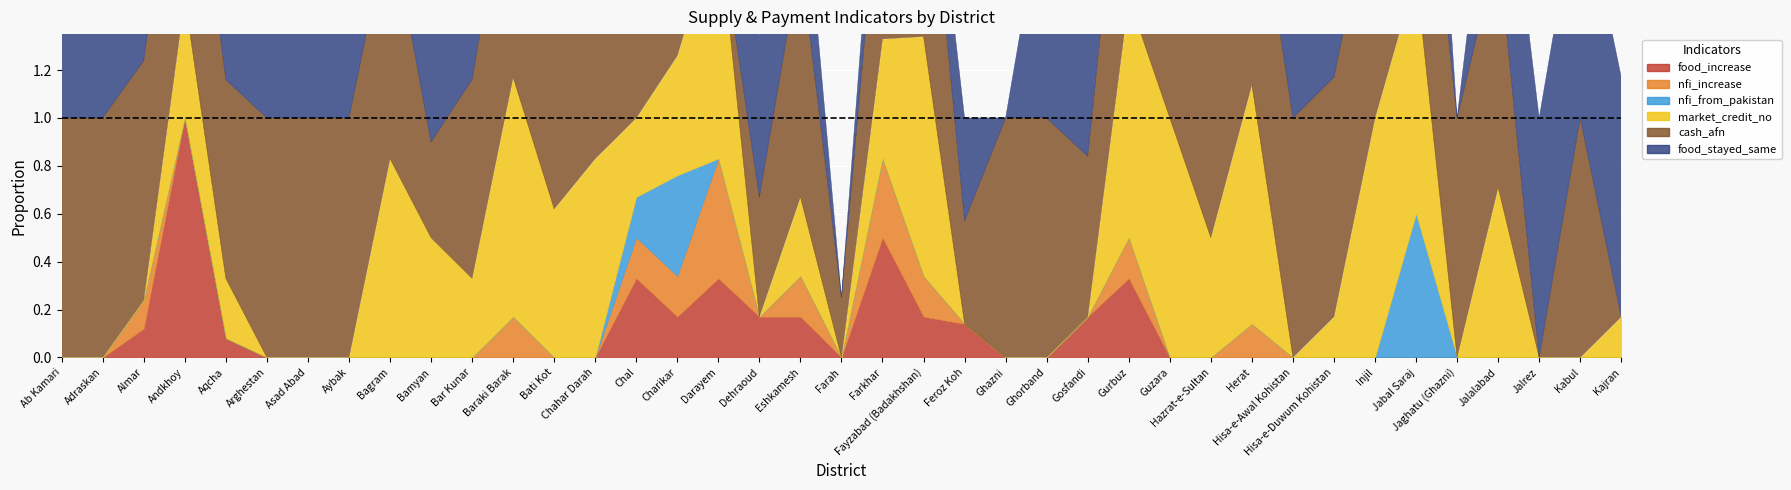

How many lines are shown in the chart?

6